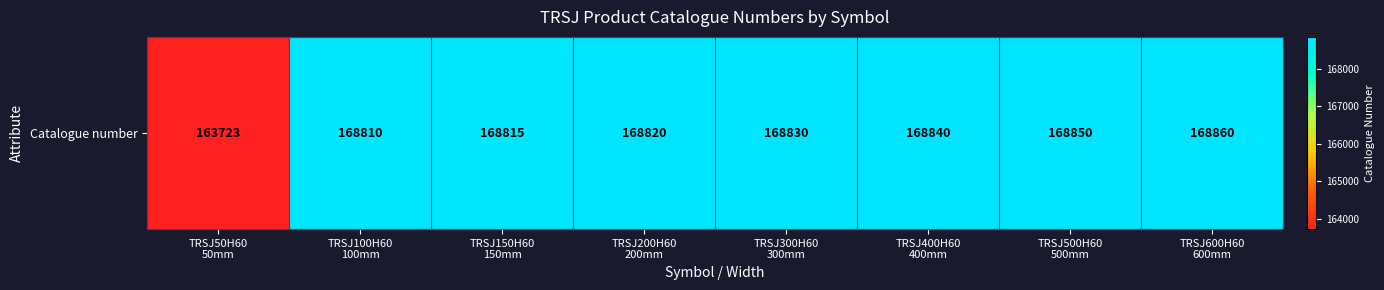

What is the difference between the values at TRSJ300H60
300mm and TRSJ500H60
500mm?

20